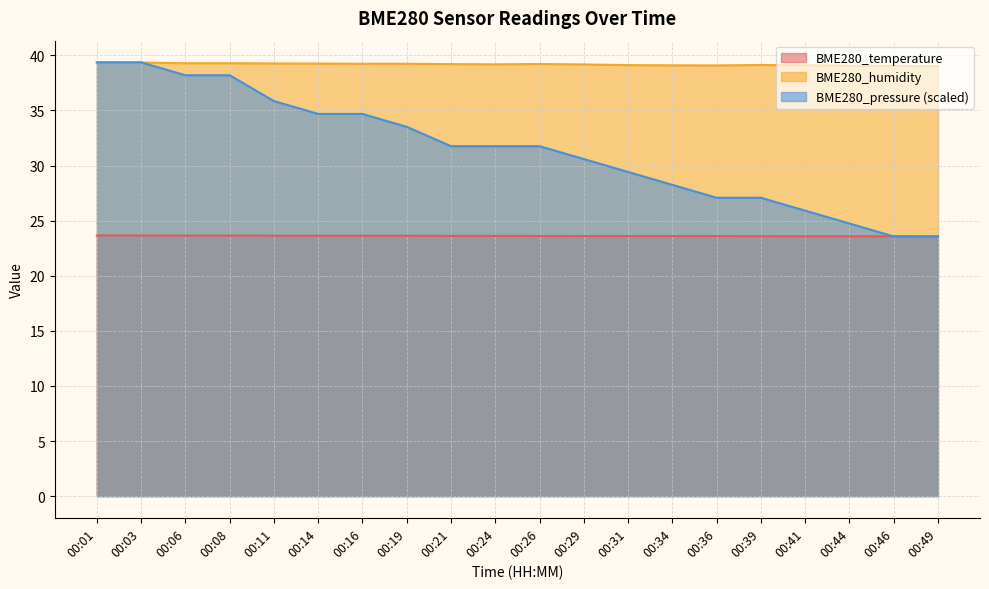

What is the total value across all series at 00:44?

87.4